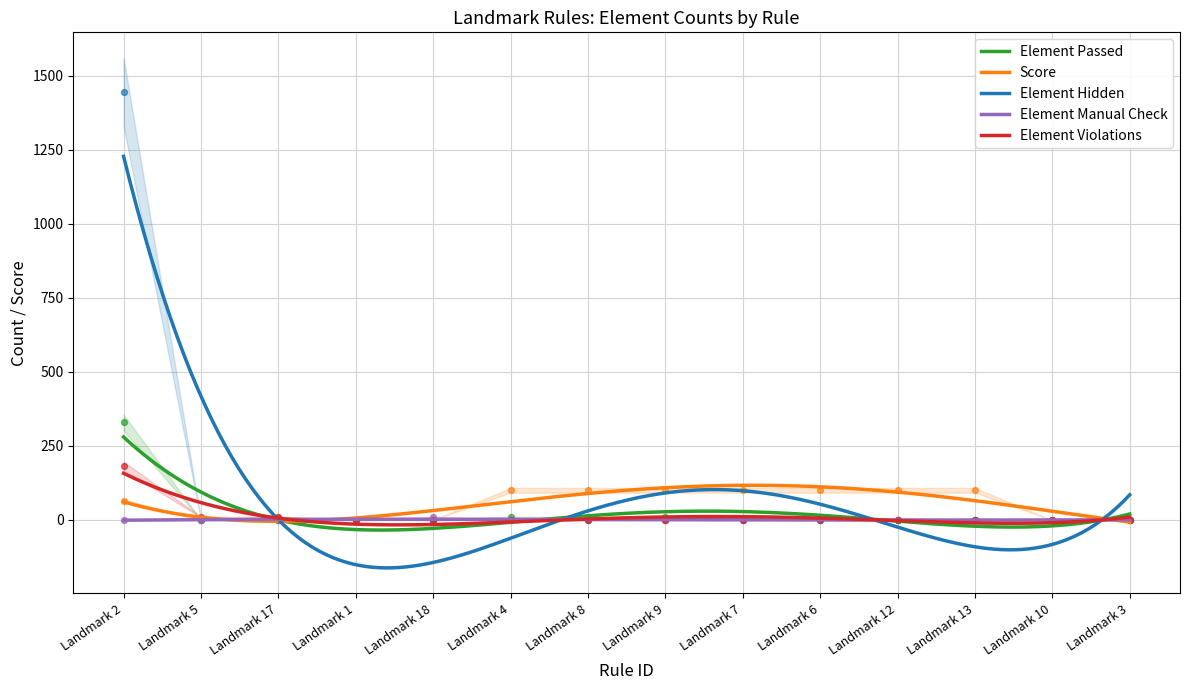

Which series contains the highest Y value?

Element Hidden